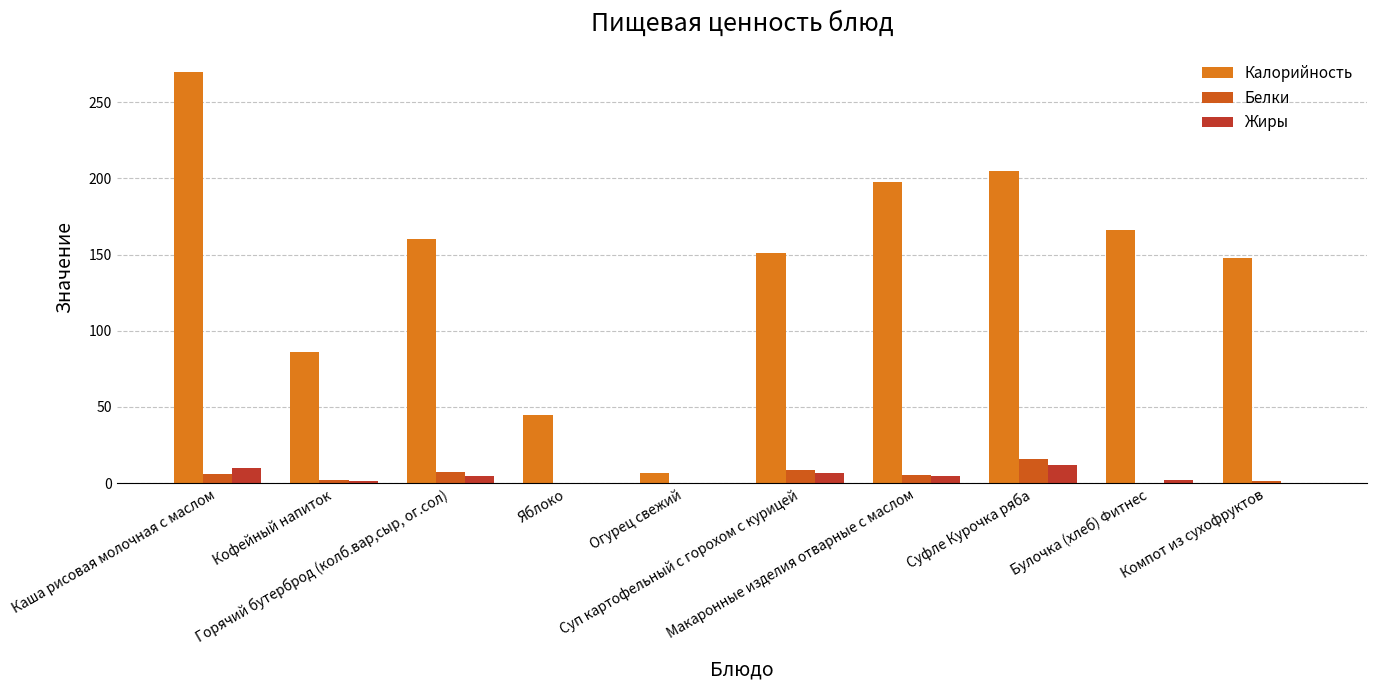

List the labels in order of Белки value, smallest first.

Булочка (хлеб) Фитнес, Огурец свежий, Яблоко, Компот из сухофруктов, Кофейный напиток, Макаронные изделия отварные с маслом, Каша рисовая молочная с маслом, Горячий бутерброд (колб.вар,сыр, ог.сол), Суп картофельный с горохом с курицей, Суфле Курочка ряба